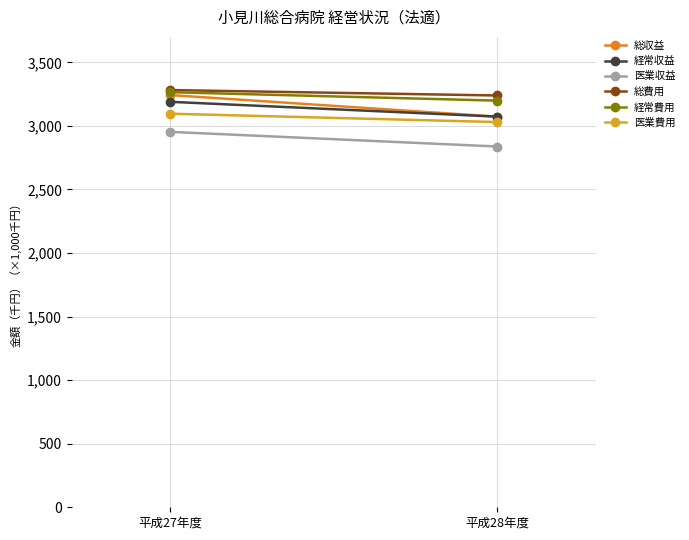

Reading right to left, what are all the values shown in this chart?

総収益: 3072652	3242584
経常収益: 3072652	3189455
医業収益: 2837581	2953033
総費用: 3239112	3281753
経常費用: 3198580	3265130
医業費用: 3030017	3095842